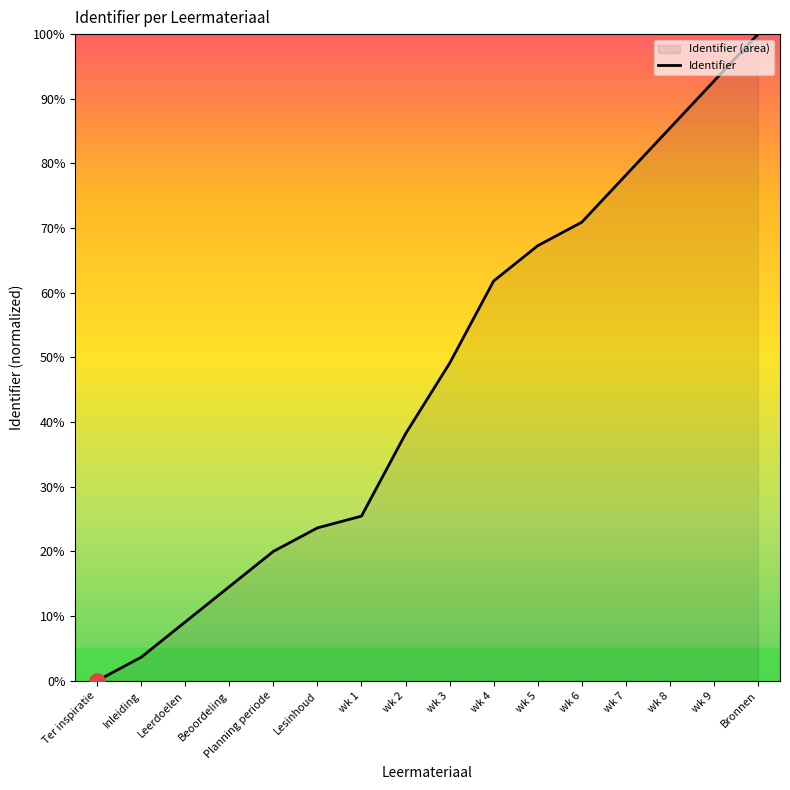

What is the change in value from Lesinhoud to wk 8?

+61.8